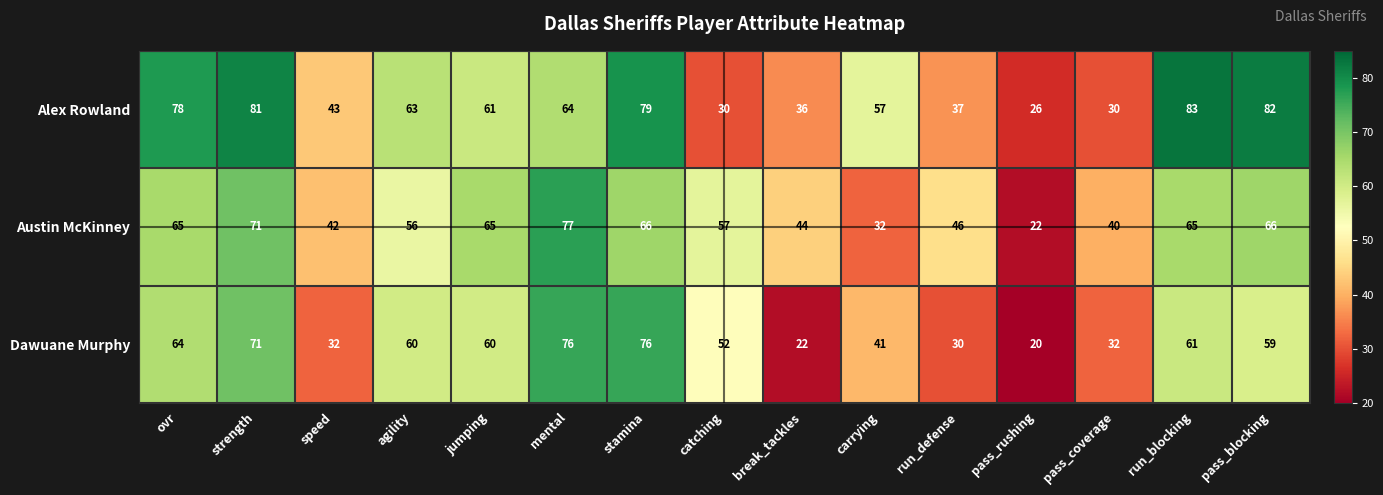

How many distinct data groups are displayed?

3